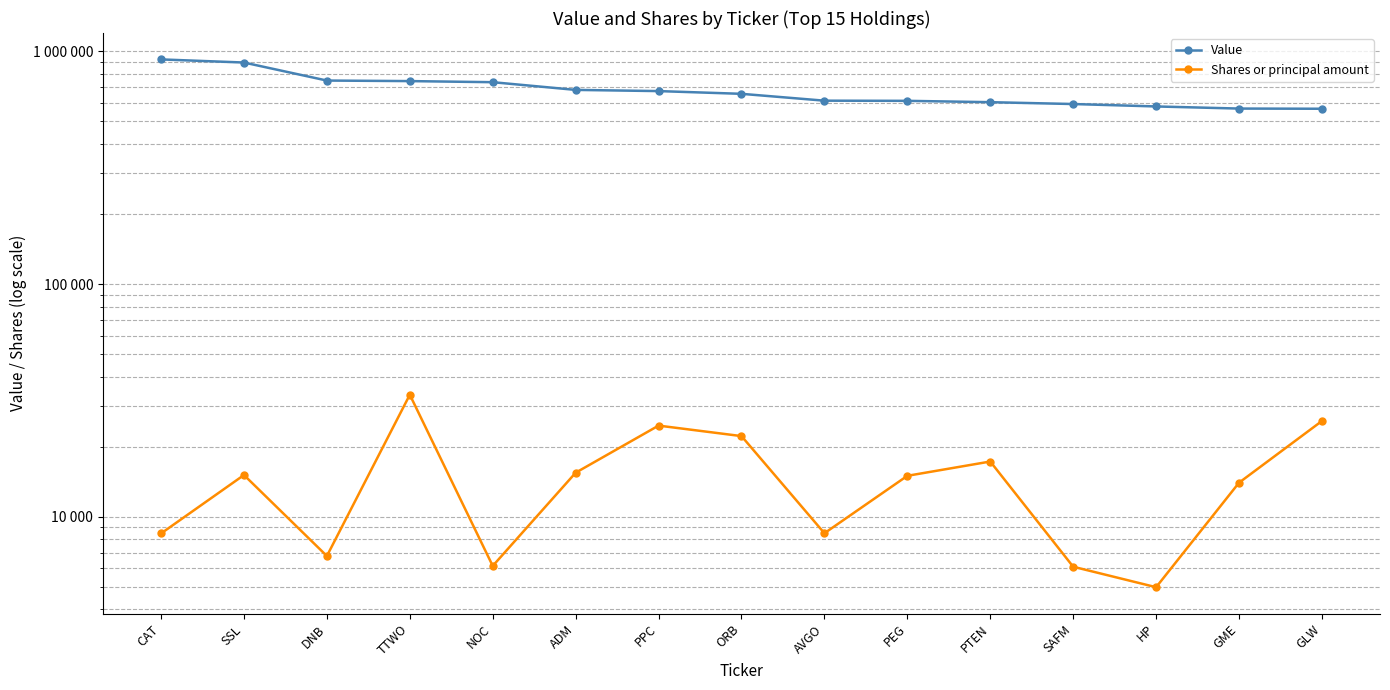

What is the difference between the Shares or principal amount values at AVGO and PPC?

16147